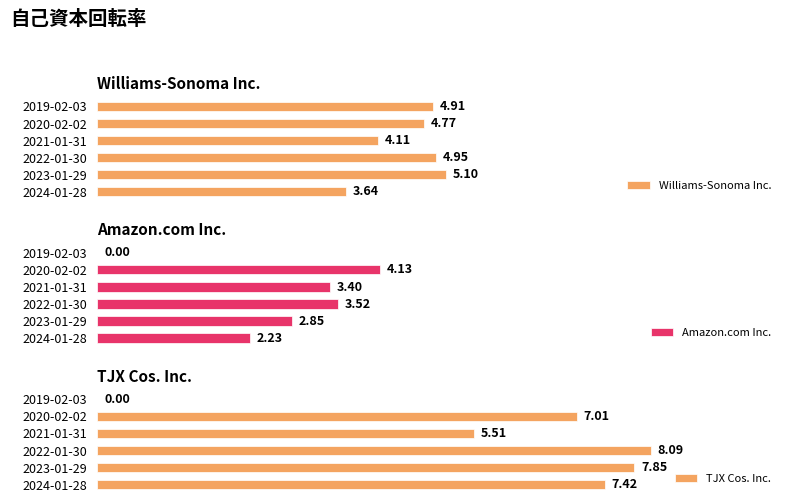

At how many categories does at least one series exceed 1?

6